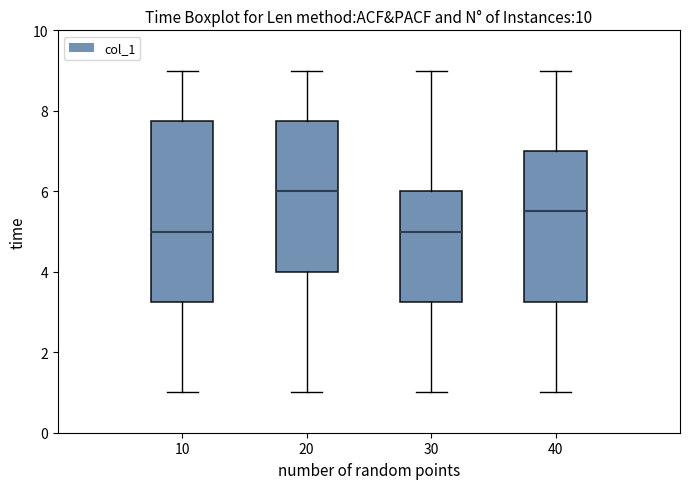

Reading left to right, read every box against the y-axis: the position of its median line, the range the box covers, and the ends of its whiskers. The values are not printed on the chart, so give them approximately, as read against the axis.

10: median 5.0, box 3.2 to 7.8, whiskers 1.0 to 9.0
20: median 6.0, box 4.0 to 7.8, whiskers 1.0 to 9.0
30: median 5.0, box 3.2 to 6.0, whiskers 1.0 to 9.0
40: median 5.6, box 3.2 to 7.0, whiskers 1.0 to 9.0